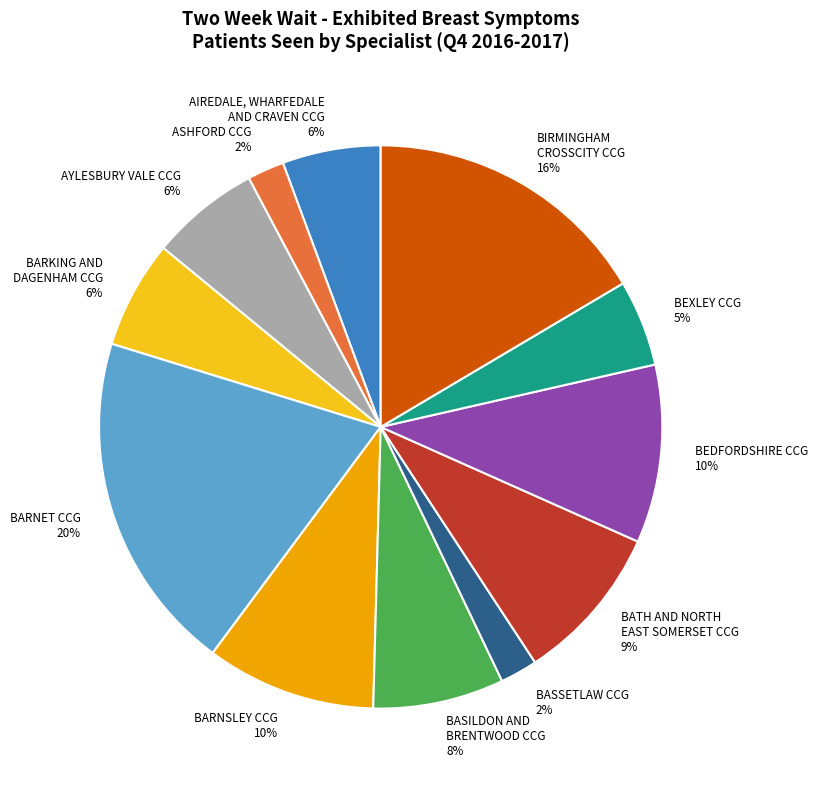

Does any single category account for the majority?

No